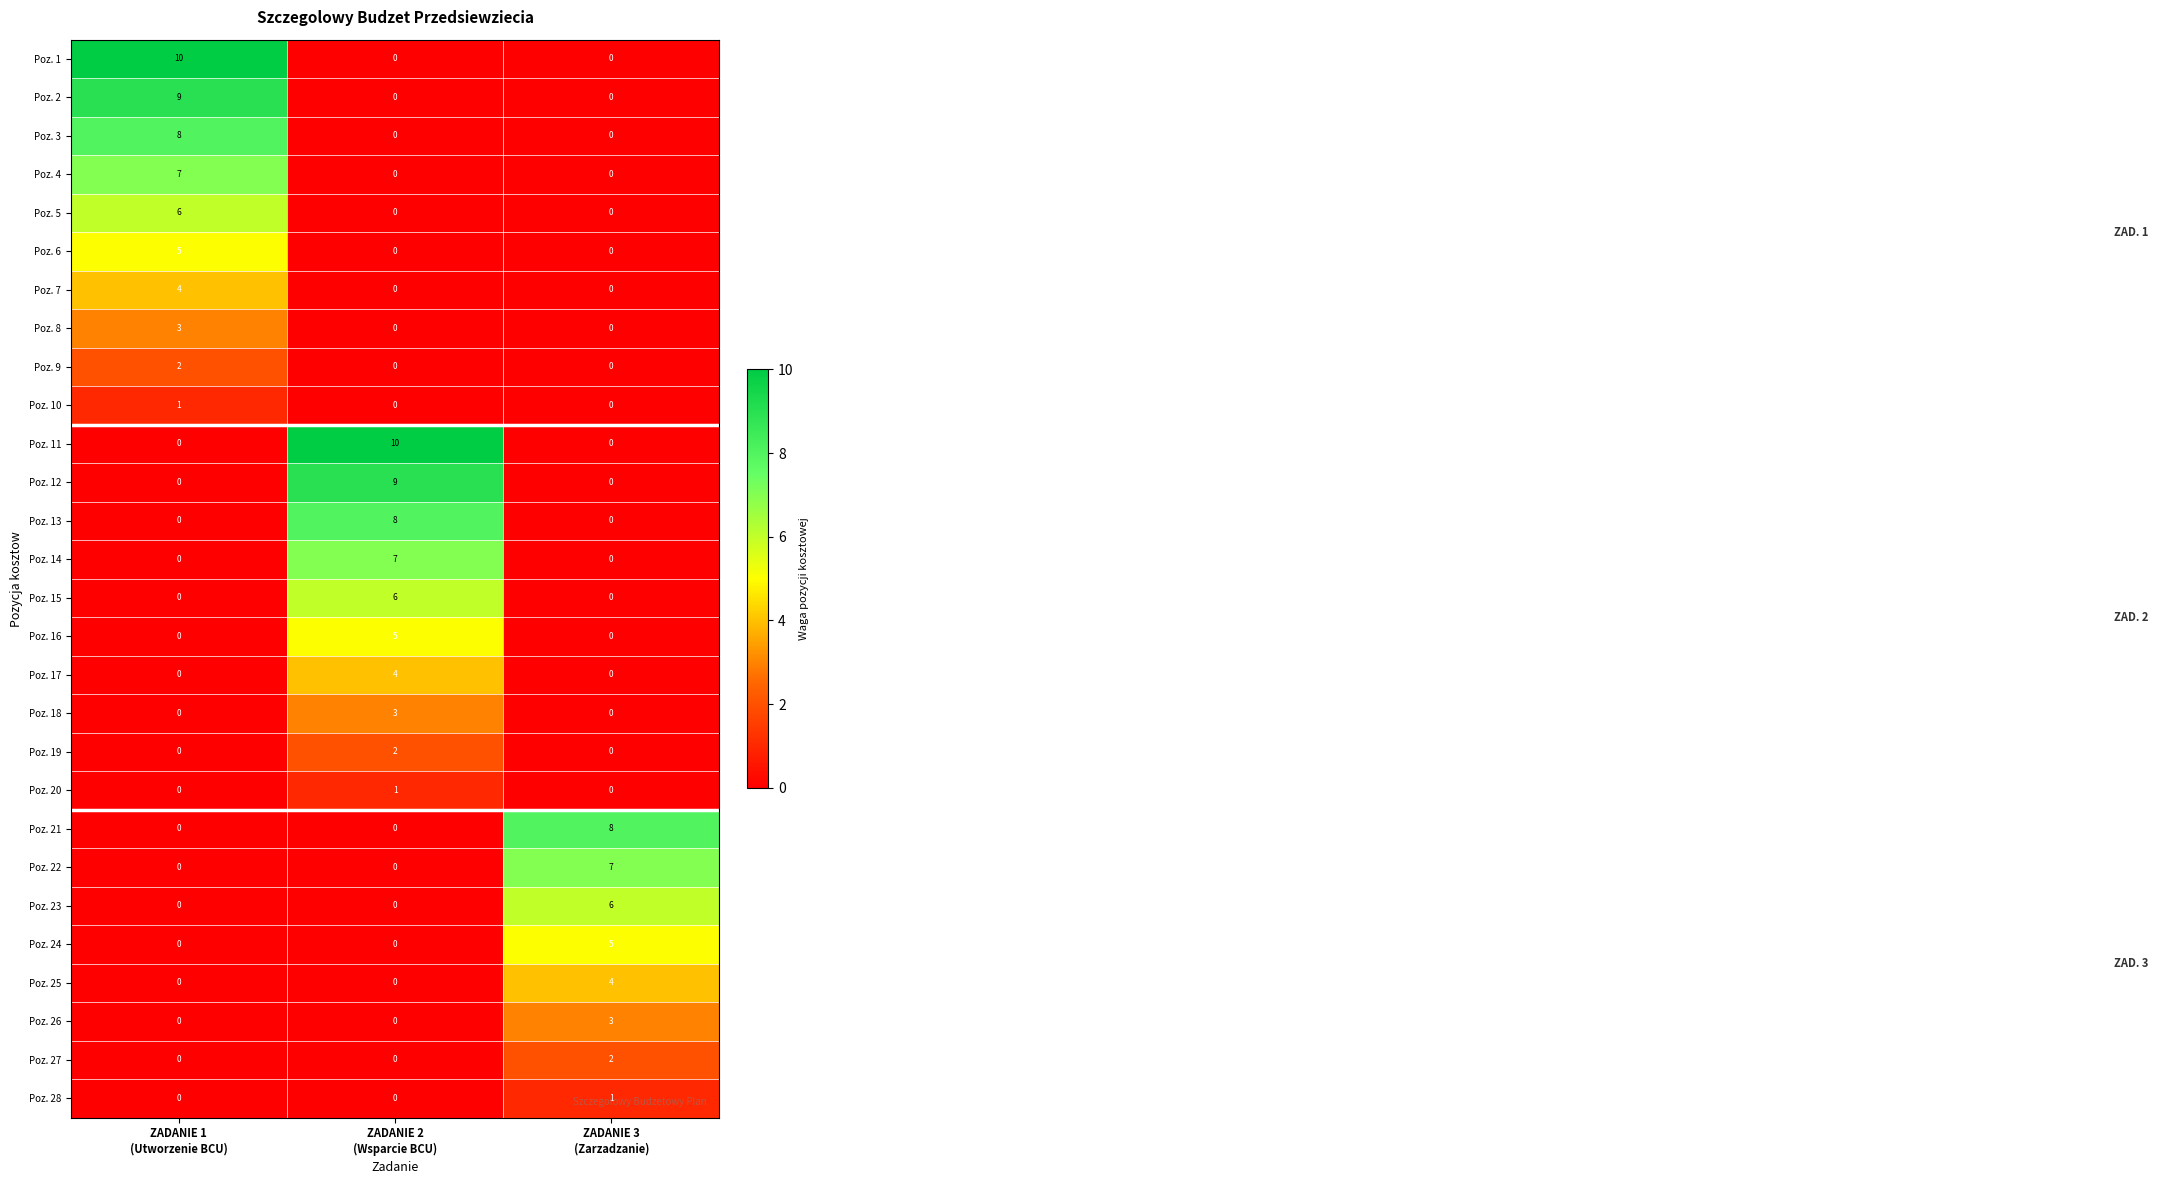

What is the highest value of the Poz. 2 series?

9